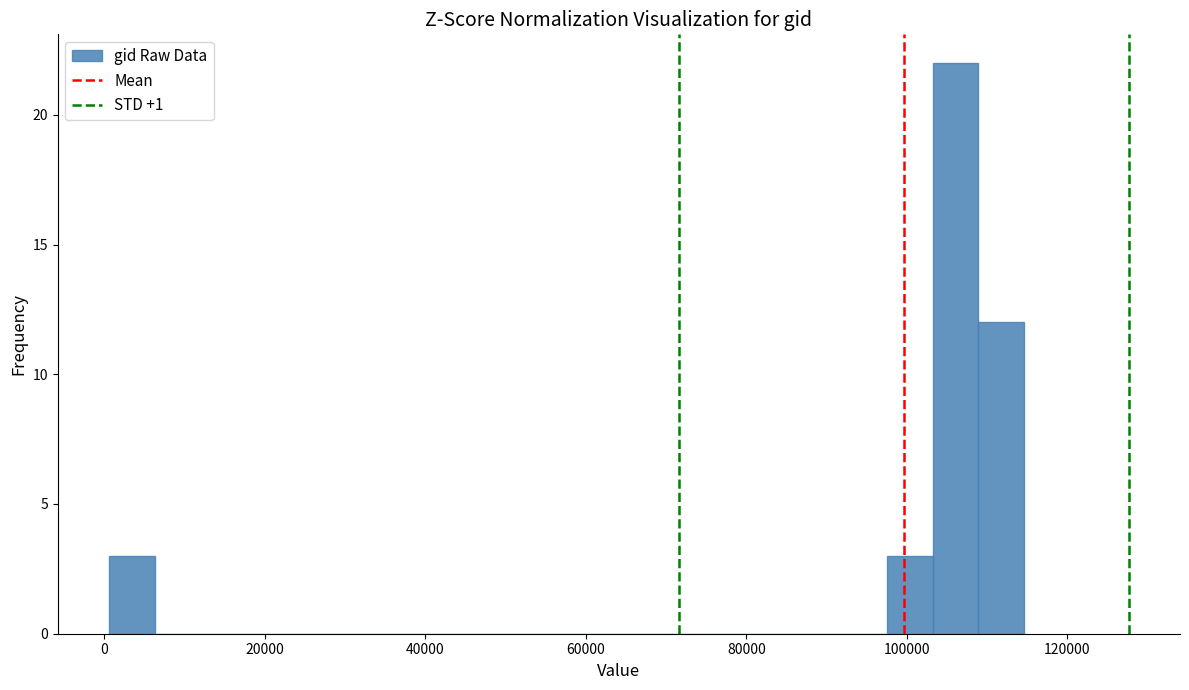

Around what value on the x-axis is the tallest bar? Give the approximate position of its centre, as read against the axis.

106000